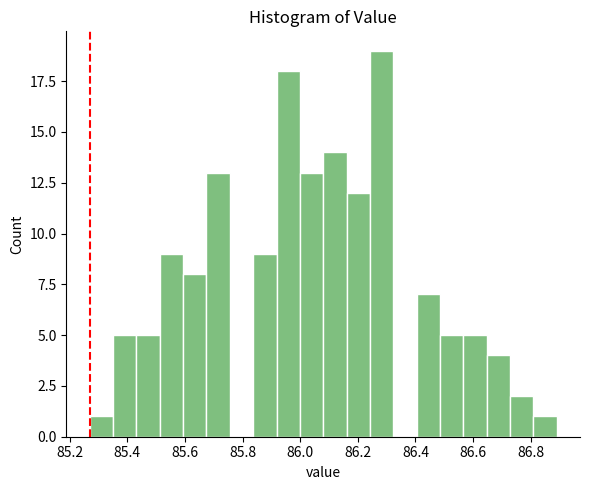

What is the height of the bar covering 85.28 to 85.36 on the x-axis? Neither the bar edges nor the heights are printed on the chart, so give them approximately, as read against the axes.

1